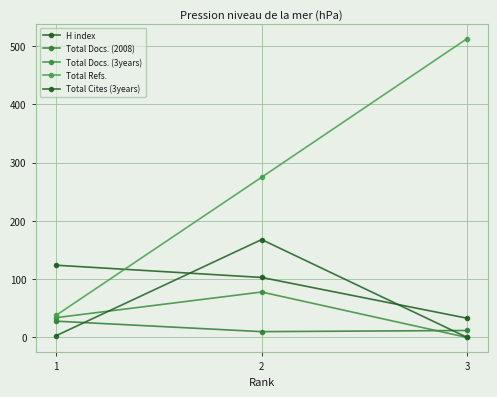

Which series has the largest range (max minus min)?

Total Refs.